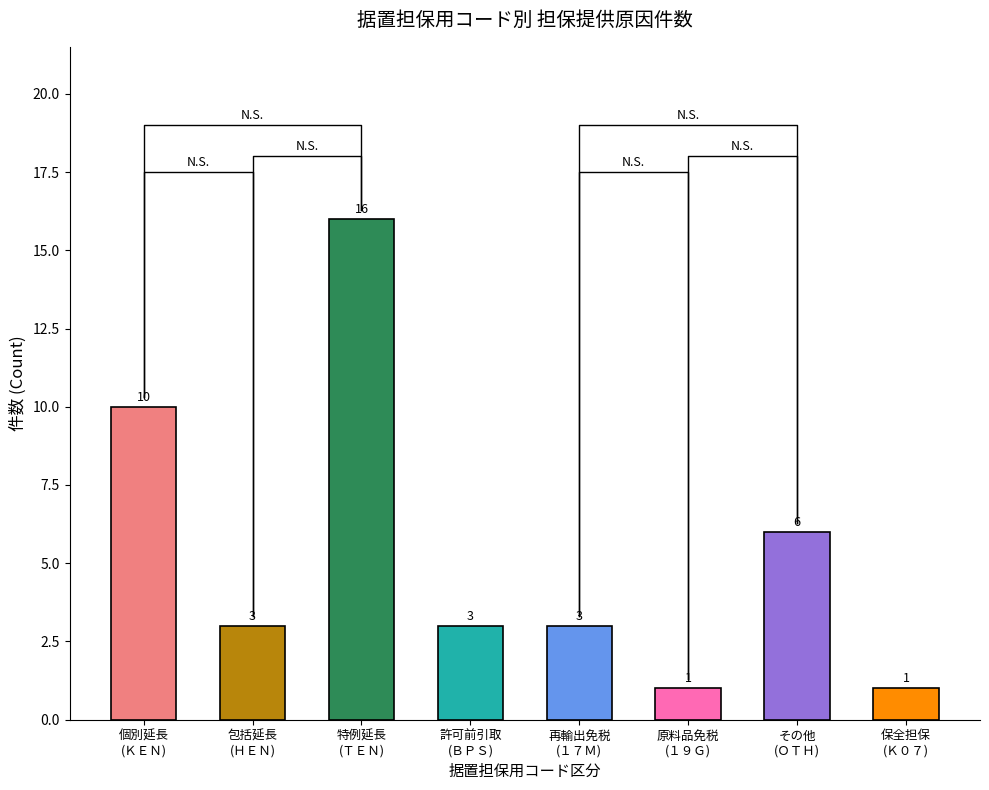

What is the approximate value at 1, to the nearest 5?

5